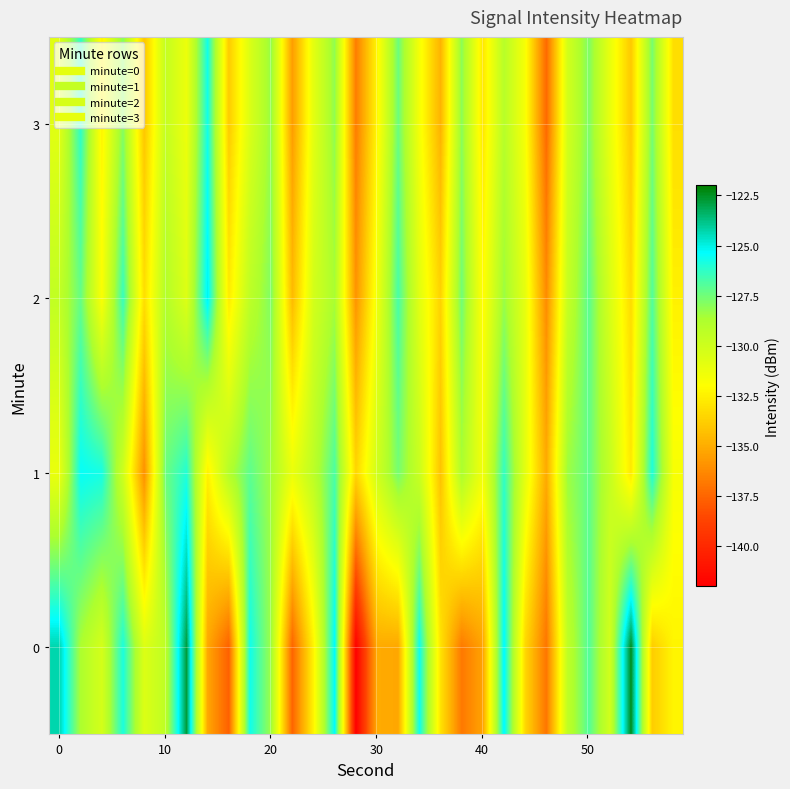

Reading right to left, transcribe all the data shown in this chart.

0: -132.3	-133.9	-122.4	-130.2	-126.9	-129.4	-137.0	-133.4	-125.2	-135.4	-136.8	-133.0	-125.6	-135.2	-135.1	-141.9	-125.3	-132.4	-137.6	-128.4	-125.7	-137.7	-135.2	-122.8	-129.4	-130.6	-125.9	-130.3	-128.7	-124.3
1: -131.7	-125.9	-132.8	-129.6	-127.2	-128.4	-135.1	-130.9	-126.3	-131.5	-128.7	-134.2	-129.8	-127.6	-130.1	-133.5	-126.8	-129.3	-131.2	-128.5	-127.1	-129.0	-132.5	-126.0	-127.4	-136.0	-130.0	-125.8	-125.5	-131.2
2: -132.5	-126.9	-133.3	-130.4	-127.1	-129.7	-136.2	-131.0	-128.3	-132.1	-127.5	-133.6	-130.8	-126.7	-131.4	-135.9	-128.6	-130.2	-134.5	-127.8	-129.3	-132.7	-125.1	-130.6	-128.9	-133.2	-126.4	-131.8	-127.3	-129.5
3: -133.2	-127.6	-134.0	-131.1	-127.8	-130.2	-137.4	-131.7	-129.1	-132.9	-128.0	-134.8	-131.6	-127.4	-132.3	-136.7	-128.1	-130.9	-135.6	-128.2	-130.5	-133.9	-125.7	-131.3	-129.6	-134.1	-127.9	-132.4	-126.2	-130.8